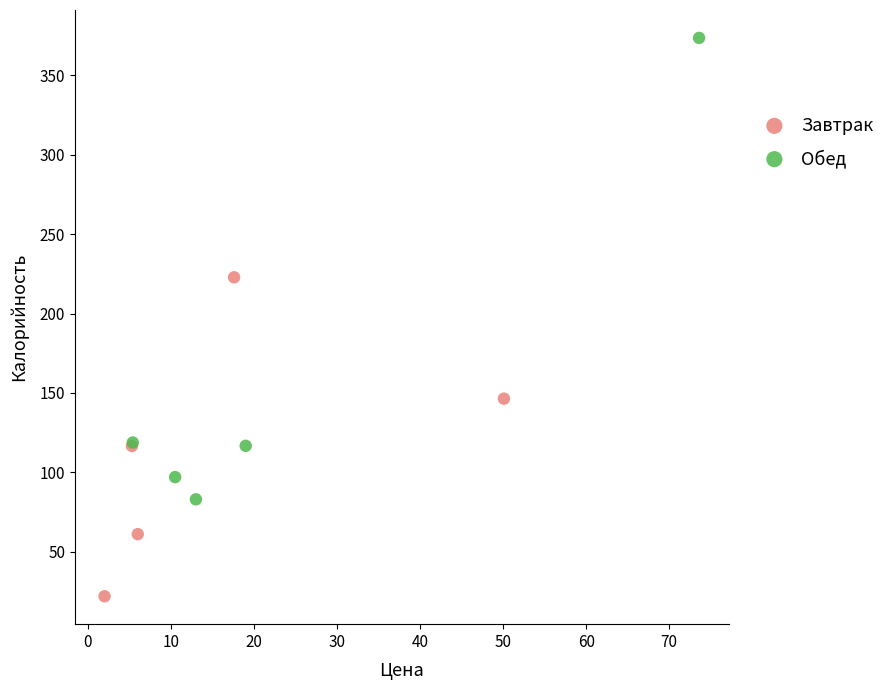

Which series reaches the minimum Y coordinate?

Завтрак